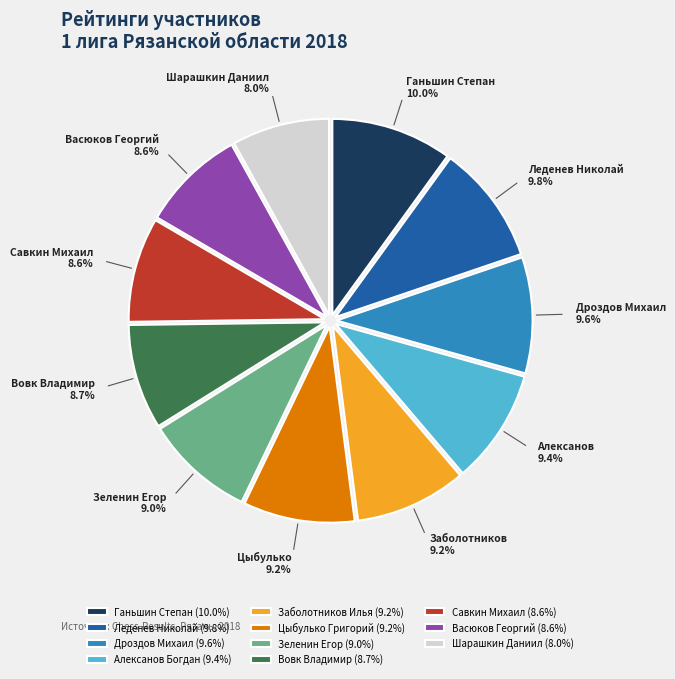

Approximately how many times larger is the value at Ганьшин Степан (10.0%) compared to Савкин Михаил (8.6%)?

1.2